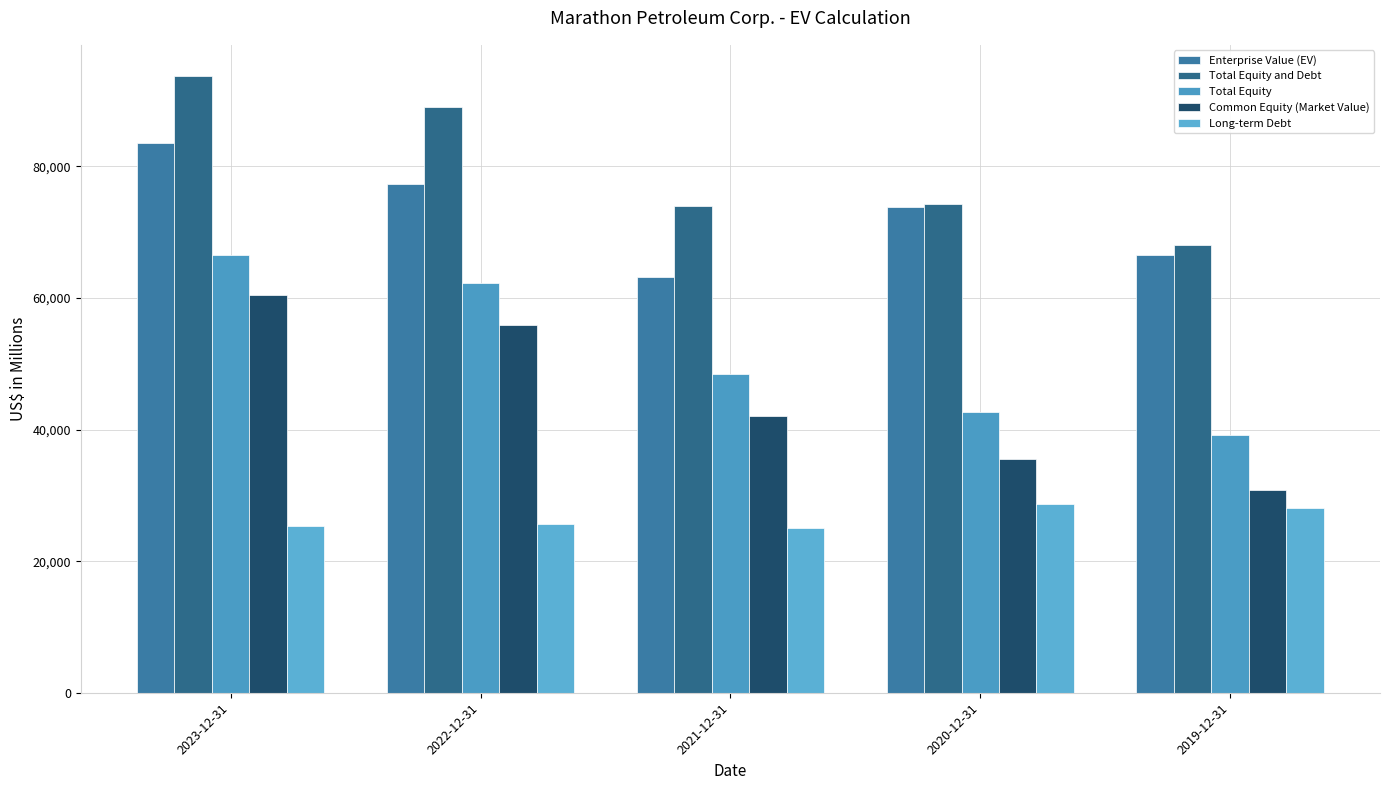

How many series are shown in this chart?

5